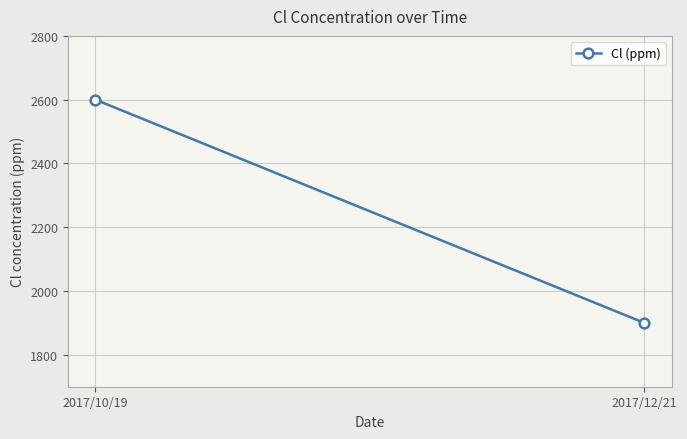

What is the change in value from 2017/10/19 to 2017/12/21?

-700